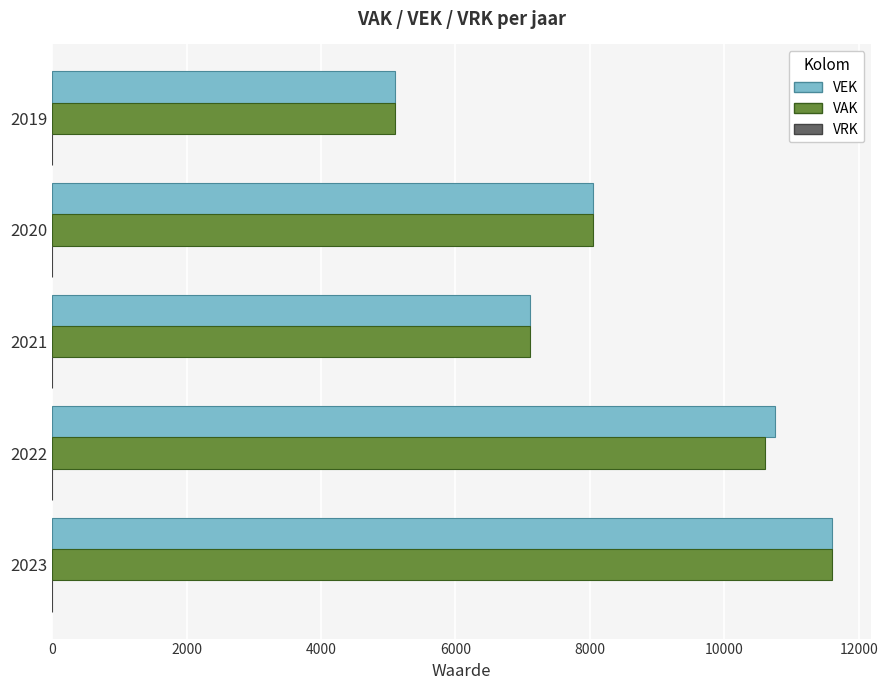

Is the value of VEK at 2020 greater than the value of VAK at 2021?

Yes